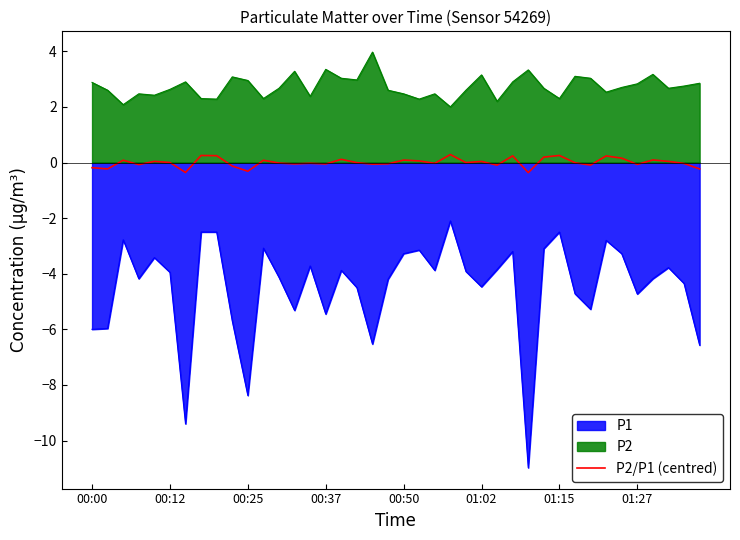

Rank the series by their maximum value, from lowest to highest.

P1, P2/P1 (centred), P2